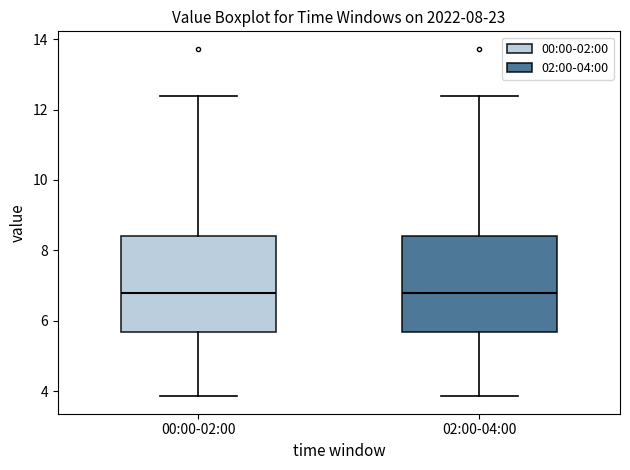

Reading left to right, read every box against the y-axis: the position of its median line, the range the box covers, and the ends of its whiskers. The values are not printed on the chart, so give them approximately, as read against the axis.

00:00-02:00: median 6.8, box 5.6 to 8.4, whiskers 3.8 to 12.4
02:00-04:00: median 6.8, box 5.6 to 8.4, whiskers 3.8 to 12.4